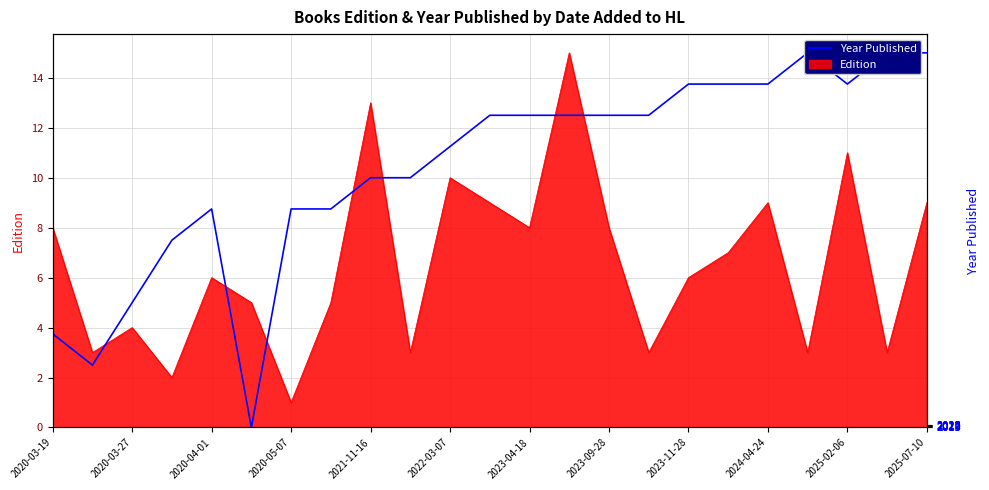

Reading left to right, transcribe all the data shown in this chart.

3.8	2.5	5.0	7.5	8.8	0.0	8.8	8.8	10.0	10.0	11.2	12.5	12.5	12.5	12.5	12.5	13.8	13.8	13.8	15.0	13.8	15.0	15.0